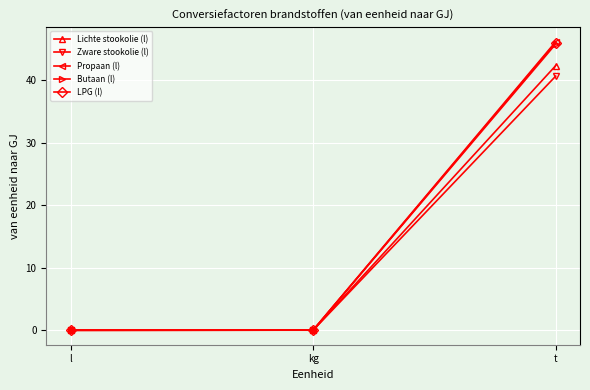

Which series has the widest spread of values?

Propaan (l)